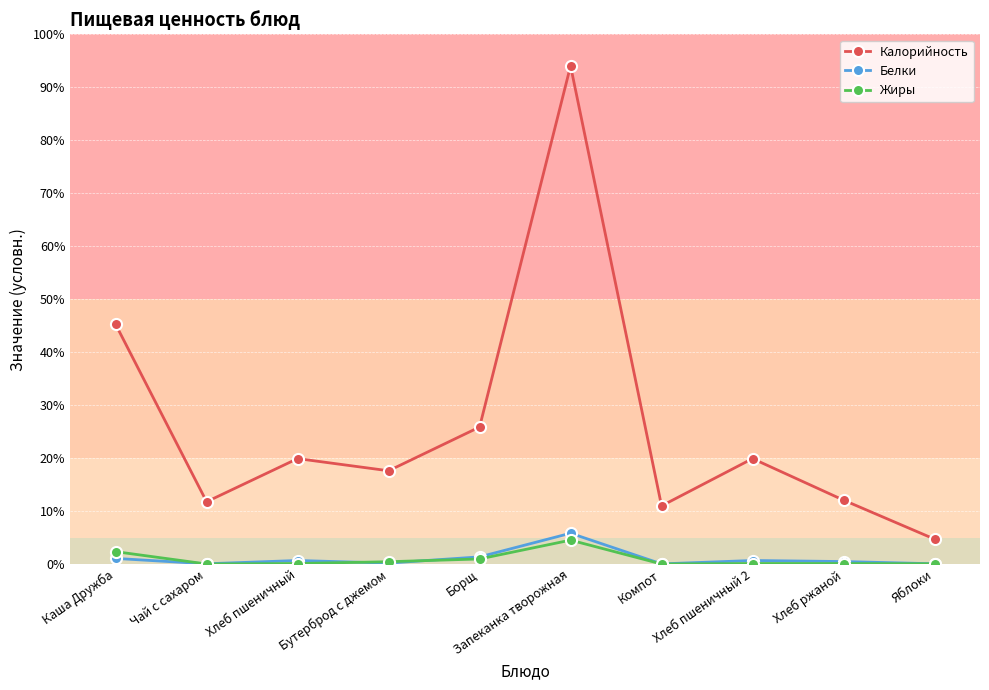

What is the difference between the Белки values at Хлеб пшеничный 2 and Запеканка творожная?

5.1